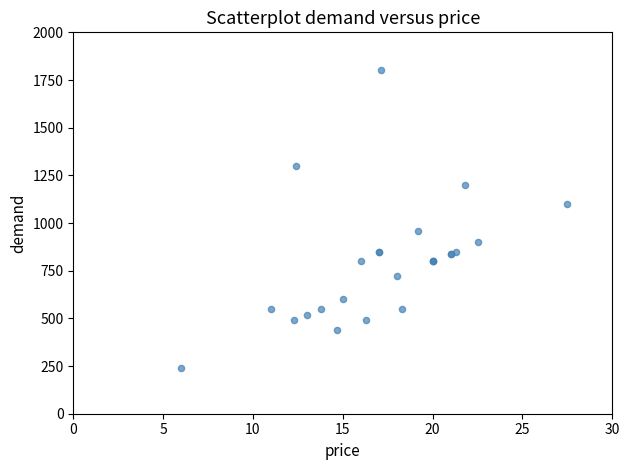

What Y value in the scatter plot is closest to 1020?

960